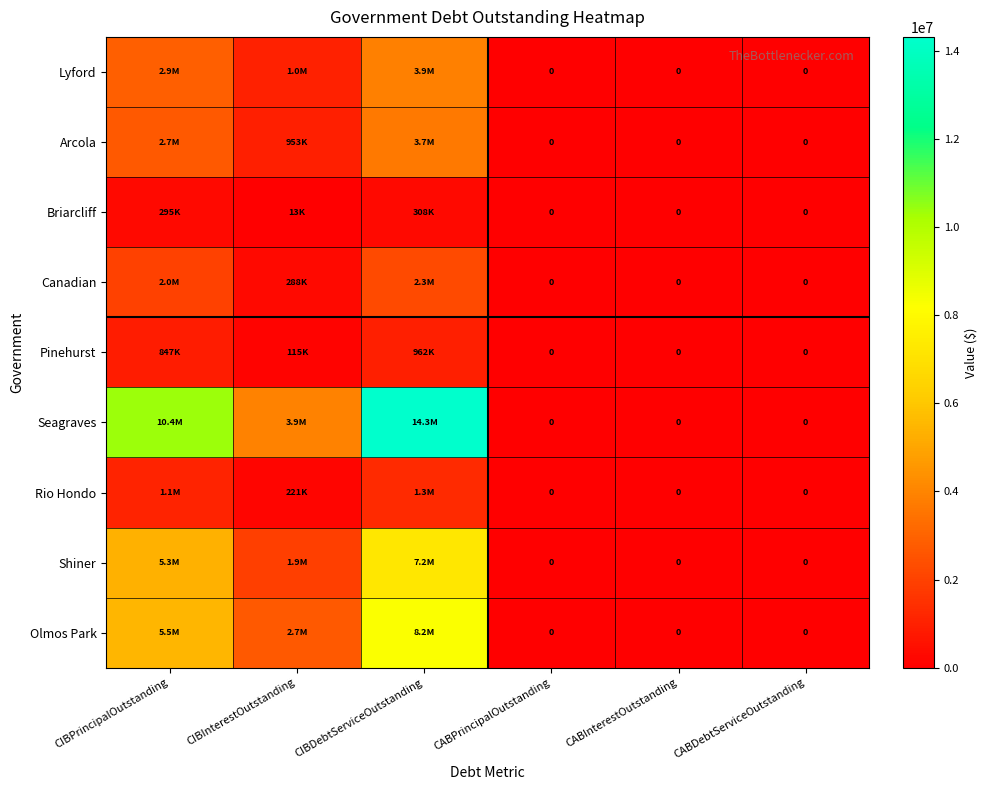

What is the difference between the maximum and minimum values in the Shiner series?

7235900.0